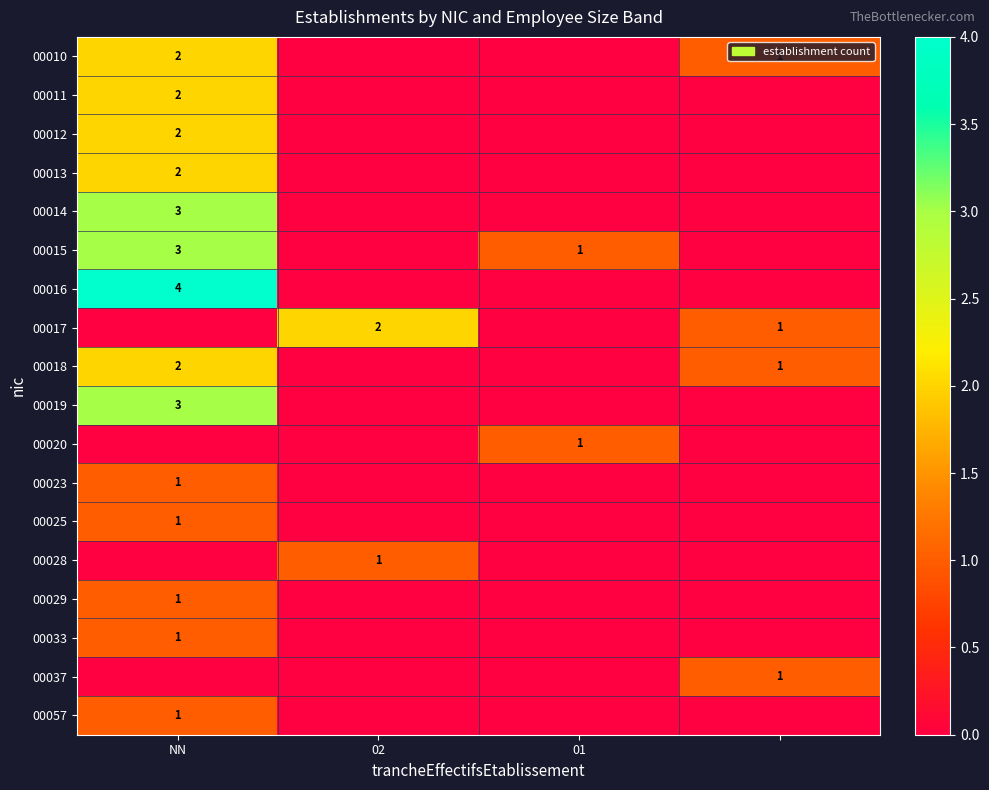

Is the value of 00011 at NN greater than the value of 00025 at NN?

Yes